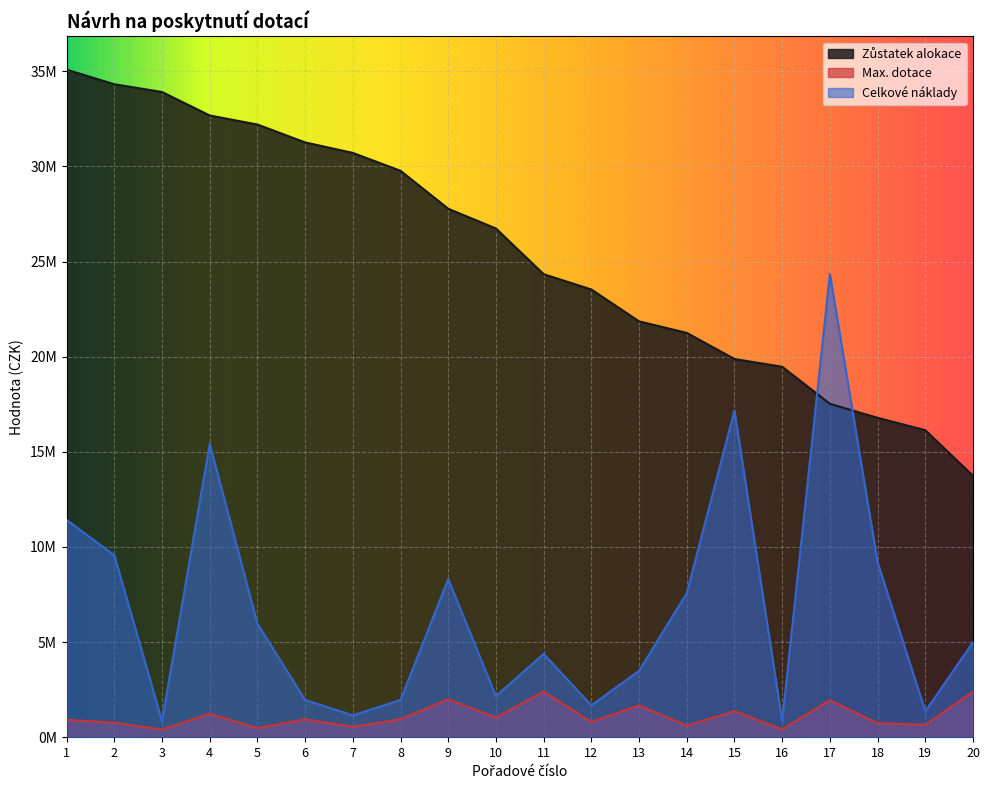

In Celkové náklady, how many points are higher than both neighbors (excluding endpoints)?

5